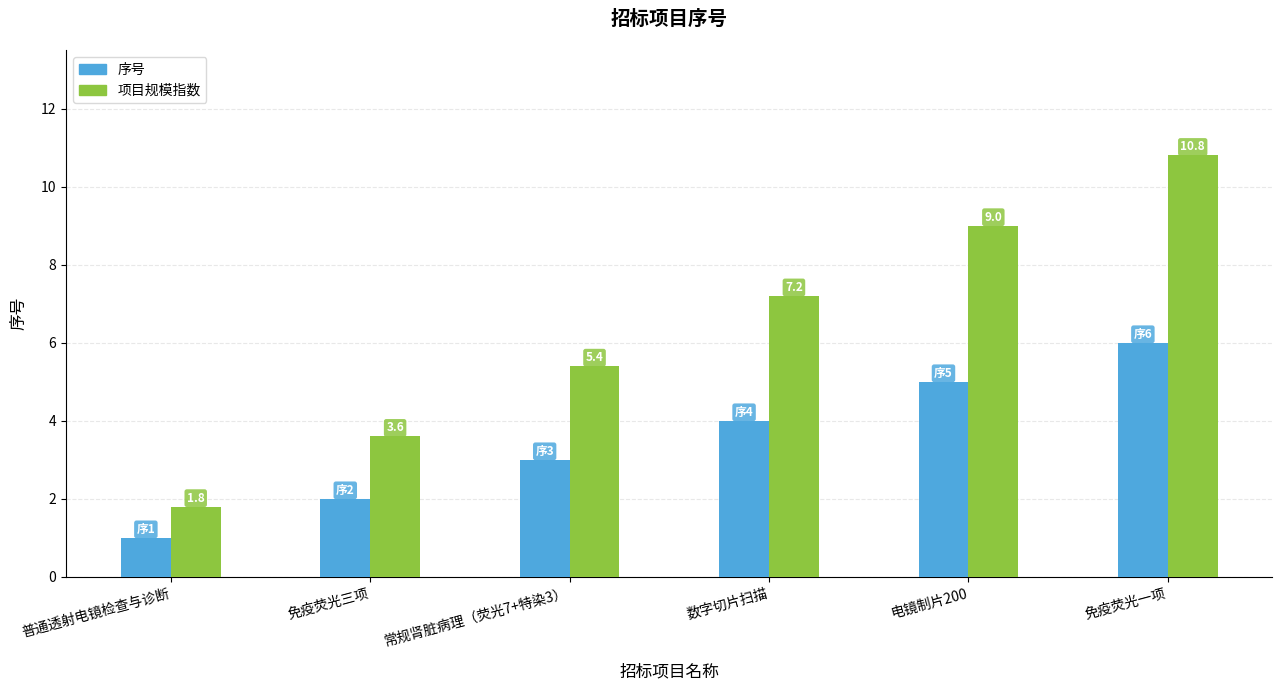

What is the maximum value shown in the chart?

10.8